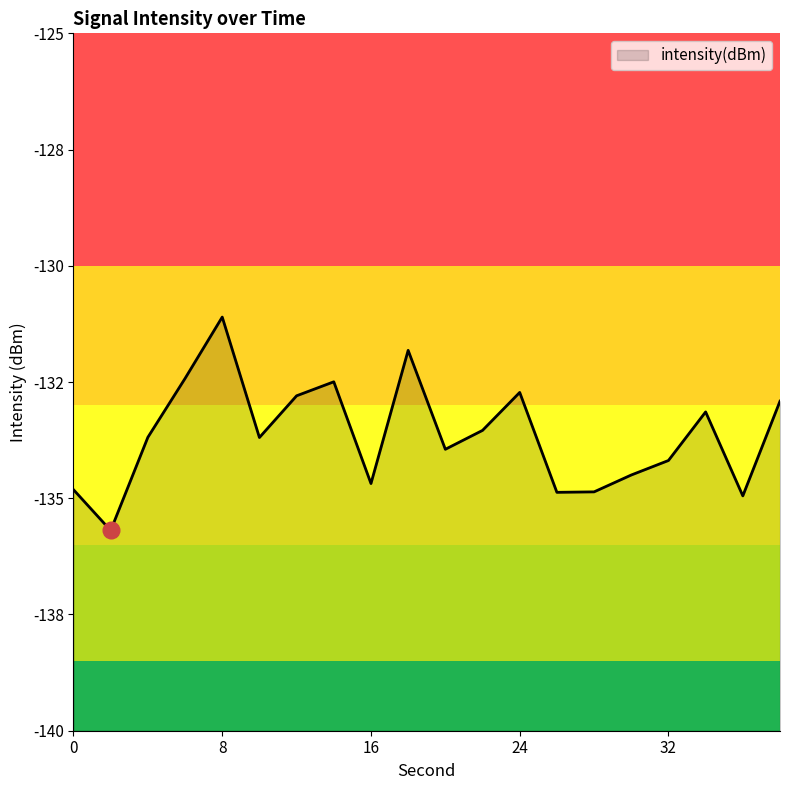

Rank the categories by value from highest to lowest.

8, 18, 6, 14, 24, 12, 38, 34, 22, 4, 10, 20, 32, 30, 16, 0, 28, 26, 36, 2